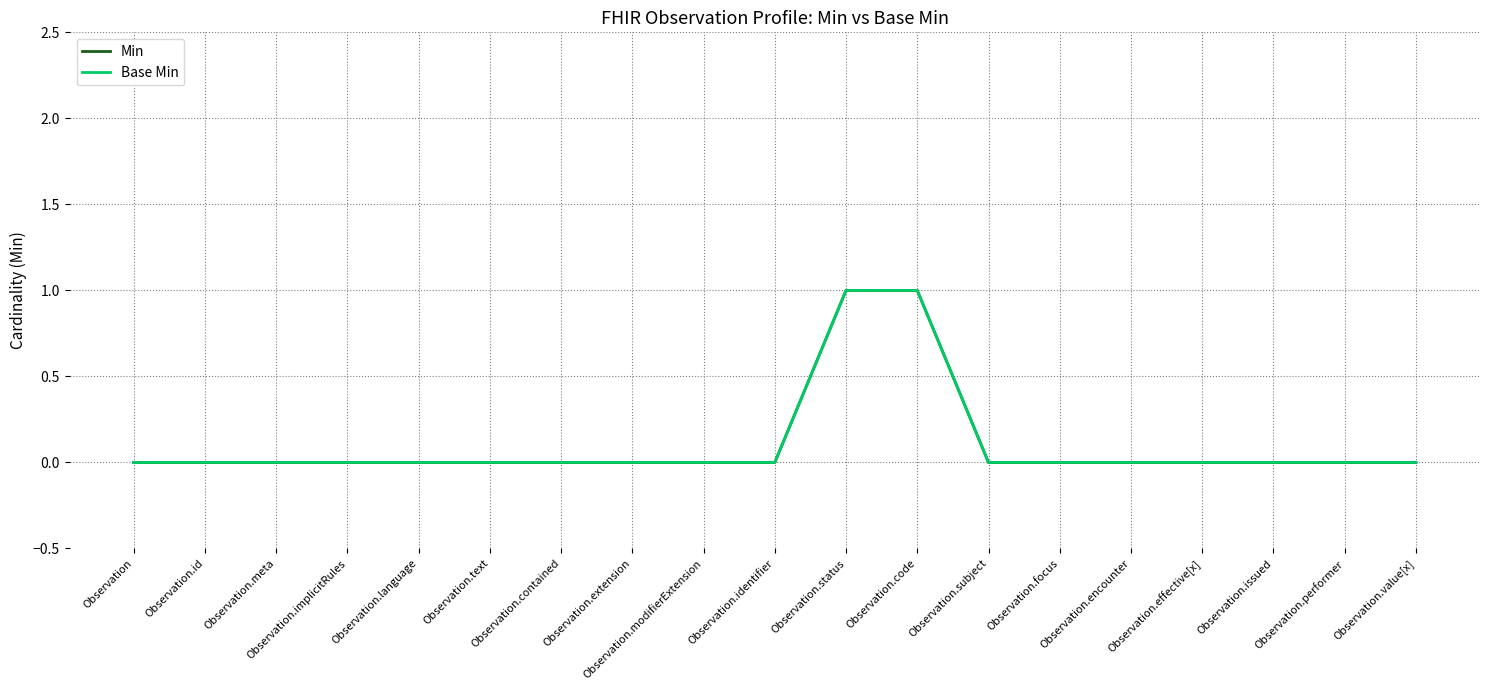

At which label does Min reach its minimum?

Observation